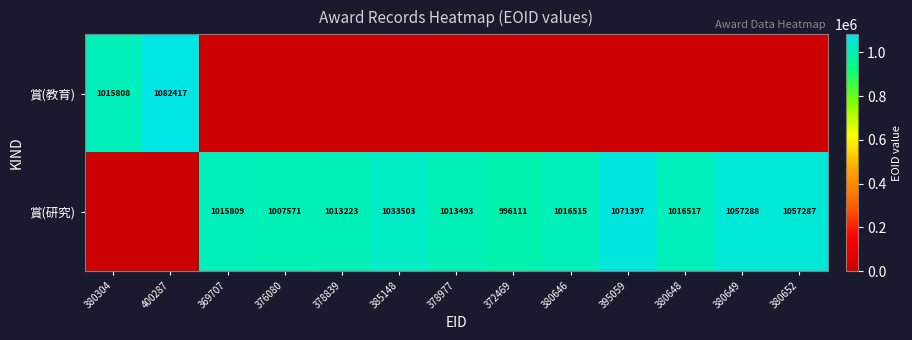

The value of 賞(研究) at 380646 is 1016515. True or false?

True